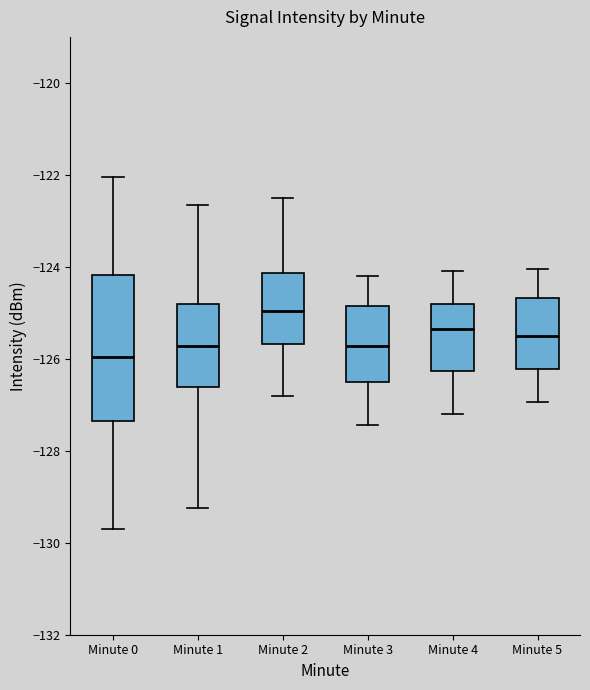

Reading left to right, transcribe this box plot: for each box, give where its median line is, the range the box spans, and where its two whiskers end, as read against the y-axis. The values are not printed on the chart, so give them approximately, as read against the axis.

Minute 0: median -126.0, box -127.4 to -124.2, whiskers -129.6 to -122.0
Minute 1: median -125.8, box -126.6 to -124.8, whiskers -129.2 to -122.6
Minute 2: median -125.0, box -125.6 to -124.2, whiskers -126.8 to -122.4
Minute 3: median -125.8, box -126.6 to -124.8, whiskers -127.4 to -124.2
Minute 4: median -125.4, box -126.2 to -124.8, whiskers -127.2 to -124.0
Minute 5: median -125.4, box -126.2 to -124.6, whiskers -127.0 to -124.0